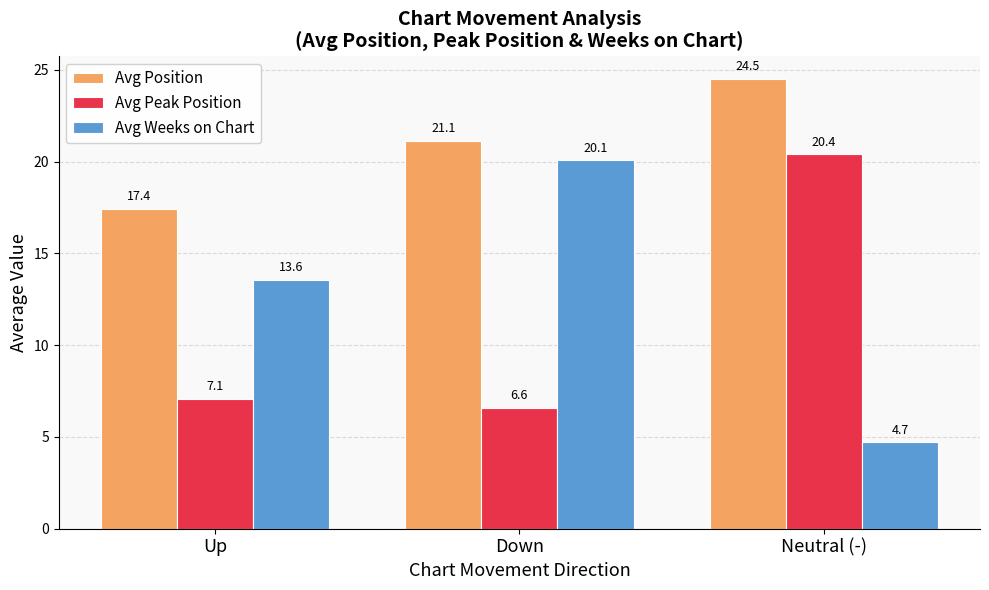

At which category does the chart reach its minimum across all series?

Neutral (-)